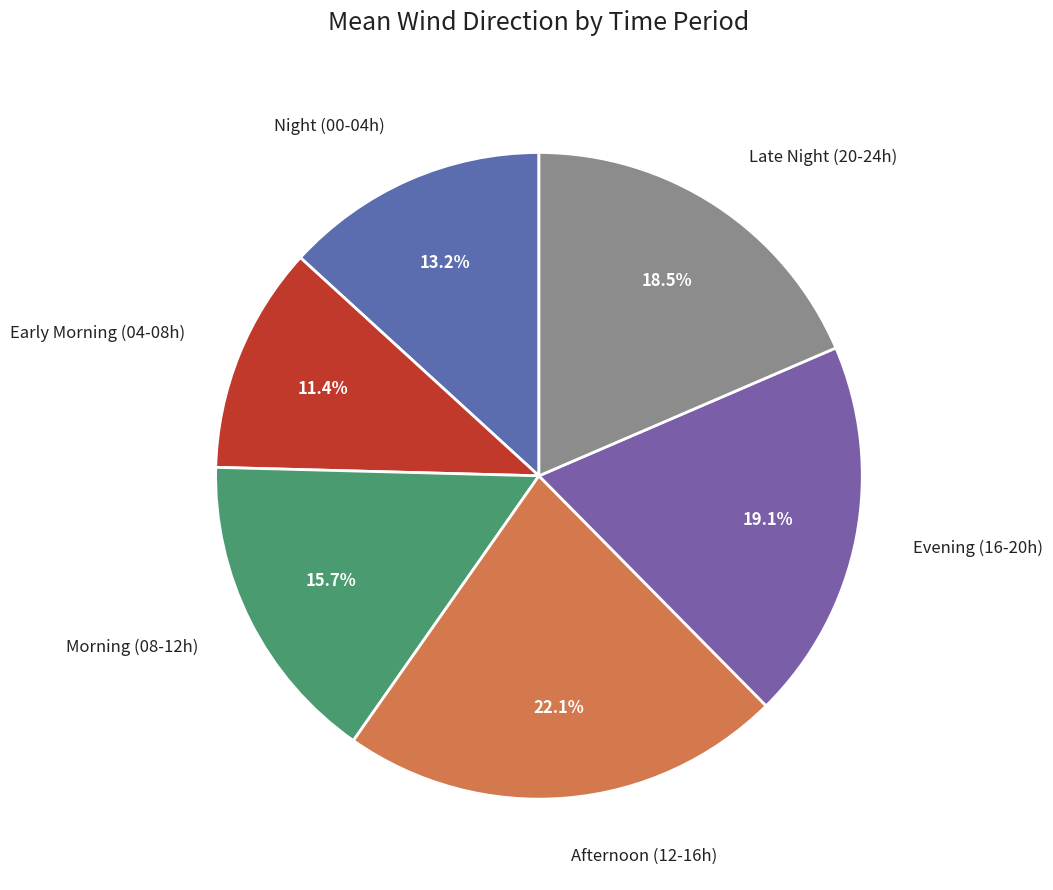

What is the largest slice in the pie chart?

Afternoon (12-16h)